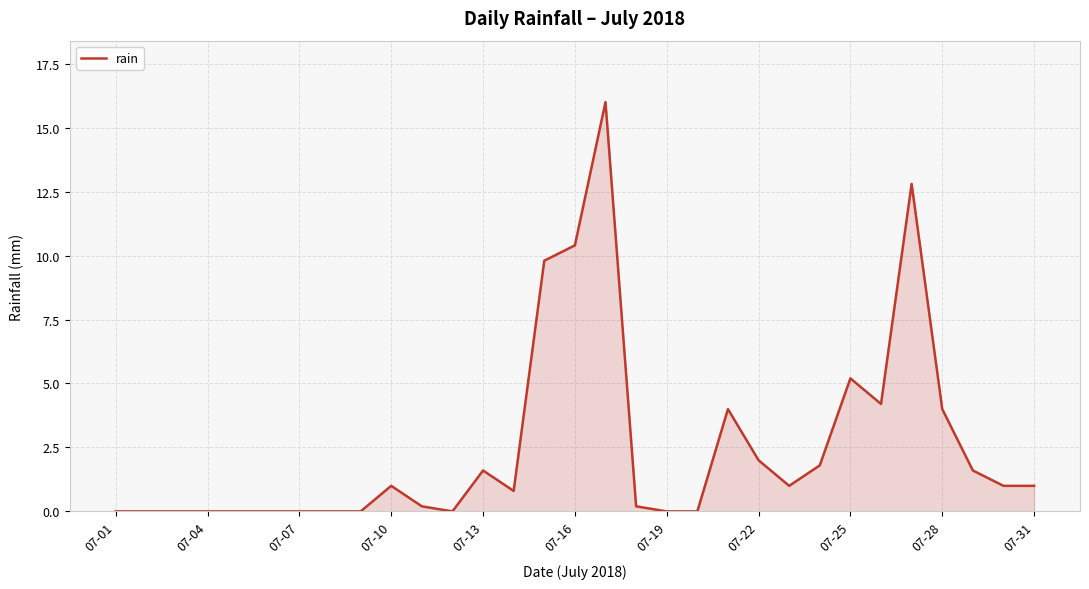

What is the greatest value displayed?

16.0